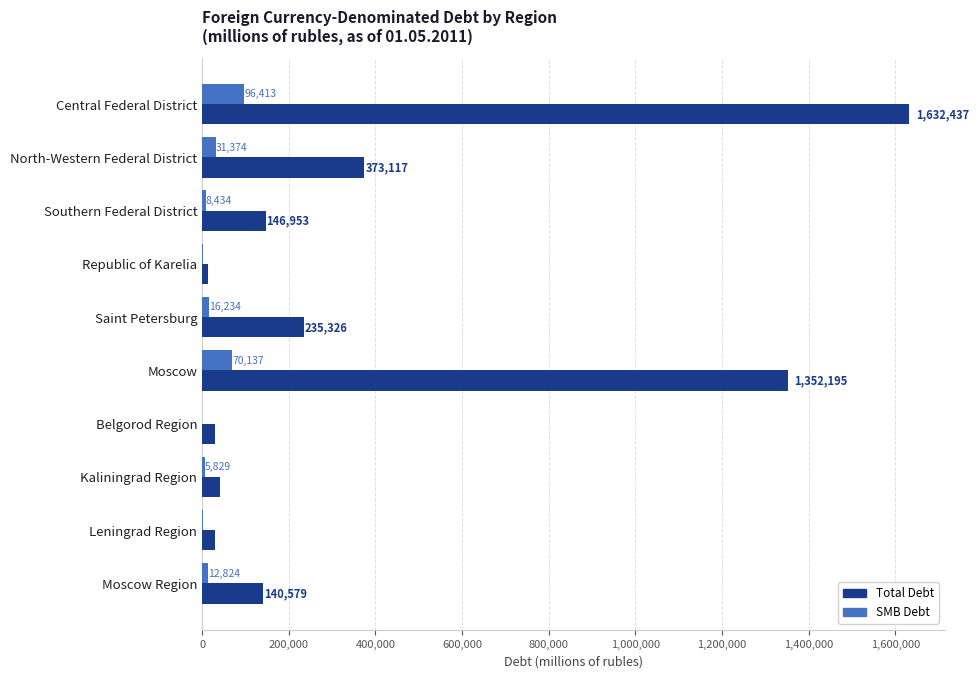

What are all the series names shown in the legend?

Total Debt, SMB Debt